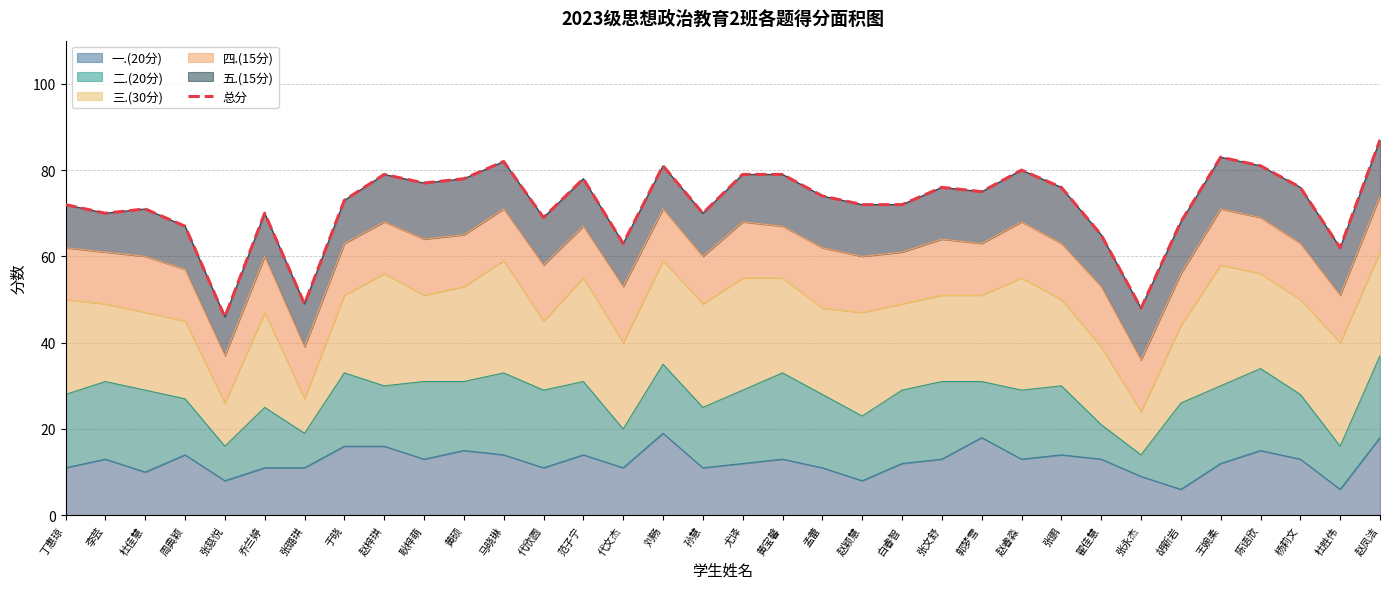

At which category does the data reach its first local peak?

杜佳慧